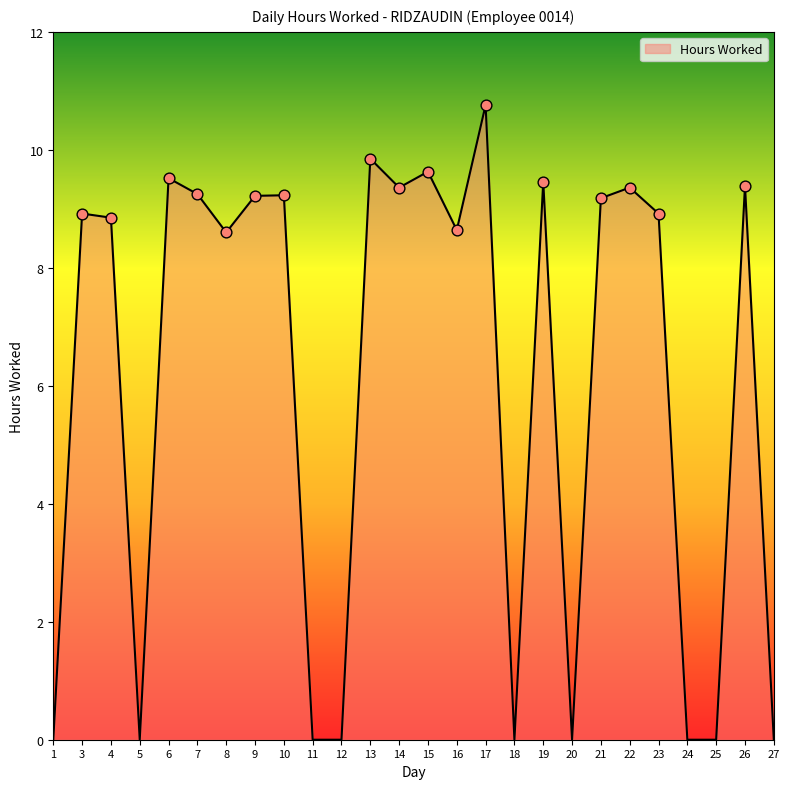

What is the change in value from 5 to 10?

+9.2